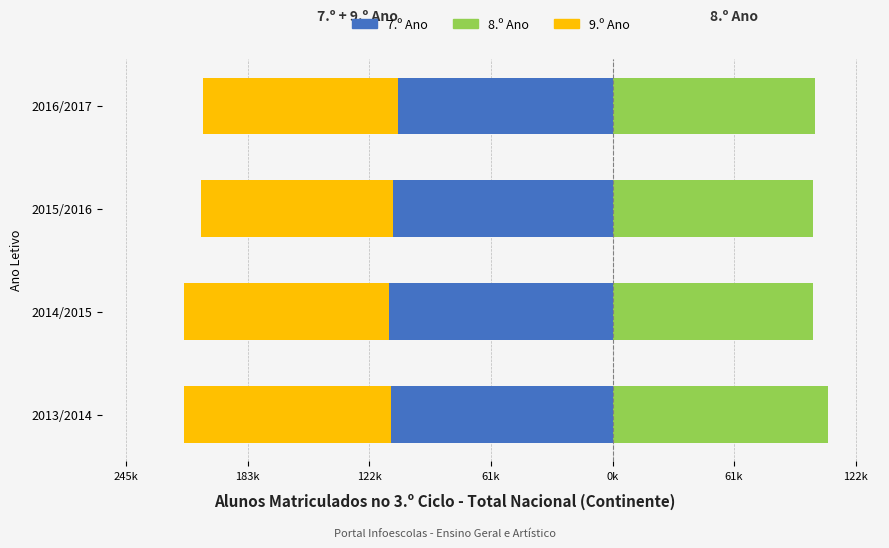

Which series has the widest spread of values?

8.º Ano